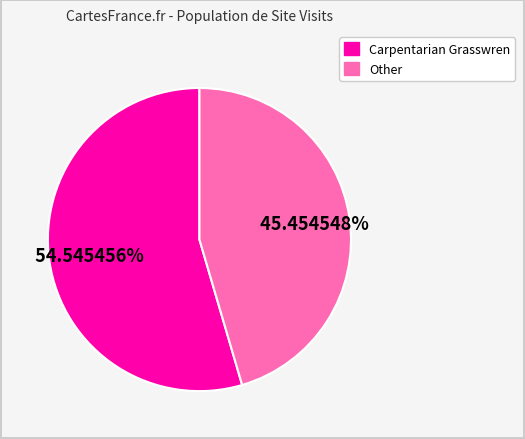

Is there a majority slice in this chart?

Yes